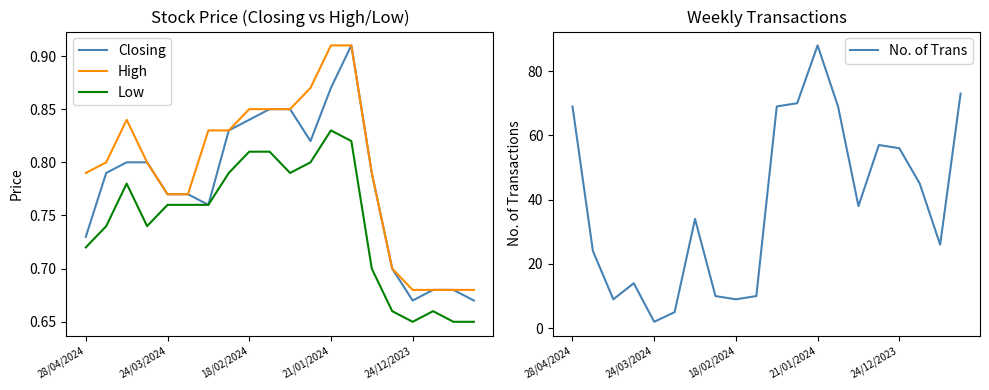

Reading left to right, extract all data points from this chart.

Closing: 0.7	0.8	0.8	0.8	0.8	0.8	0.8	0.8	0.8	0.8	0.8	0.8	0.9	0.9	0.8	0.7	0.7	0.7	0.7	0.7
High: 0.8	0.8	0.8	0.8	0.8	0.8	0.8	0.8	0.8	0.8	0.8	0.9	0.9	0.9	0.8	0.7	0.7	0.7	0.7	0.7
Low: 0.7	0.7	0.8	0.7	0.8	0.8	0.8	0.8	0.8	0.8	0.8	0.8	0.8	0.8	0.7	0.7	0.7	0.7	0.7	0.7
No. of Trans: 69.0	24.0	9.0	14.0	2.0	5.0	34.0	10.0	9.0	10.0	69.0	70.0	88.0	69.0	38.0	57.0	56.0	45.0	26.0	73.0